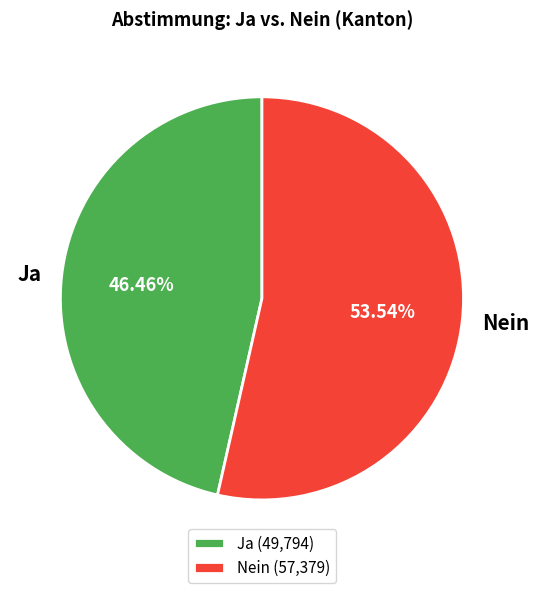

True or false: Ja accounts for 41% of the total.

False